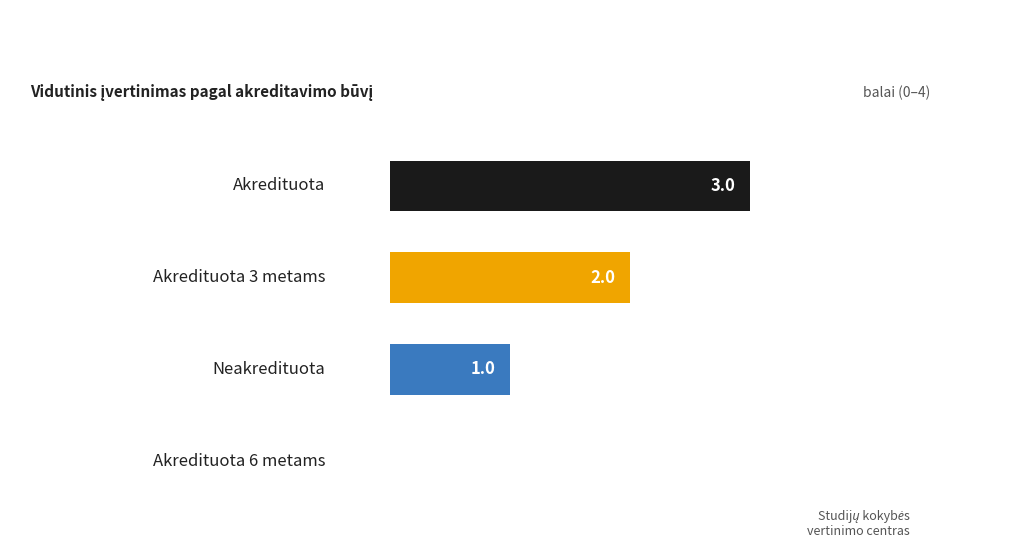

What is the sum of all values?

6